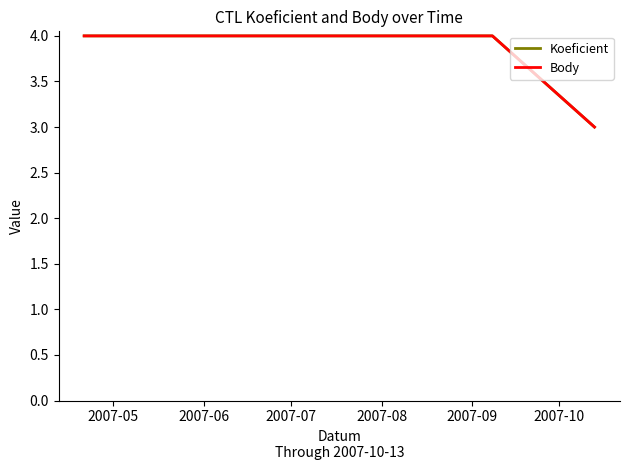

Is this an area chart (filled region under the line)?

No